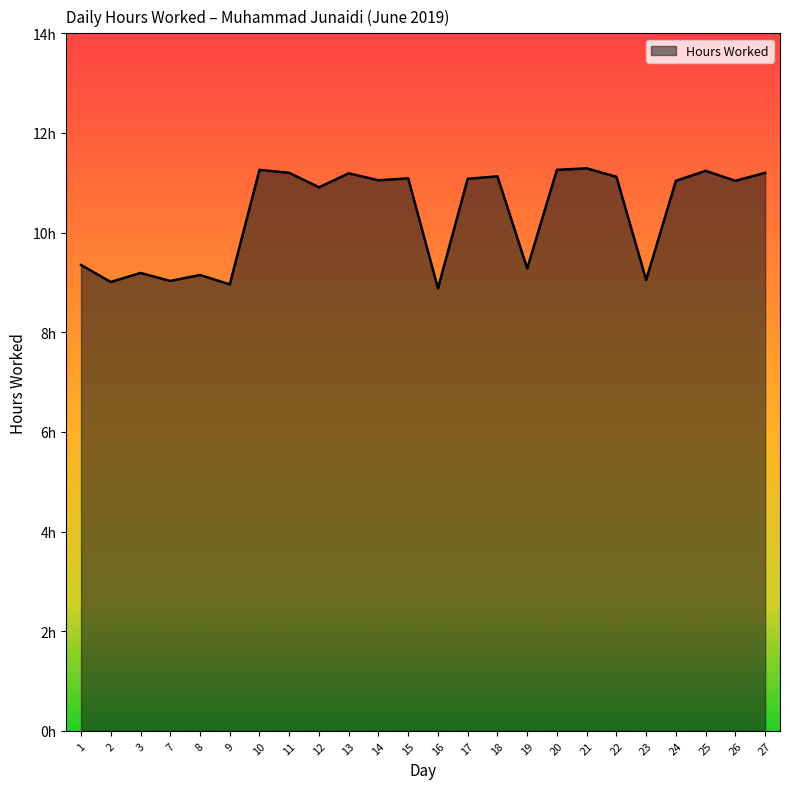

Does the chart have visible grid lines?

No